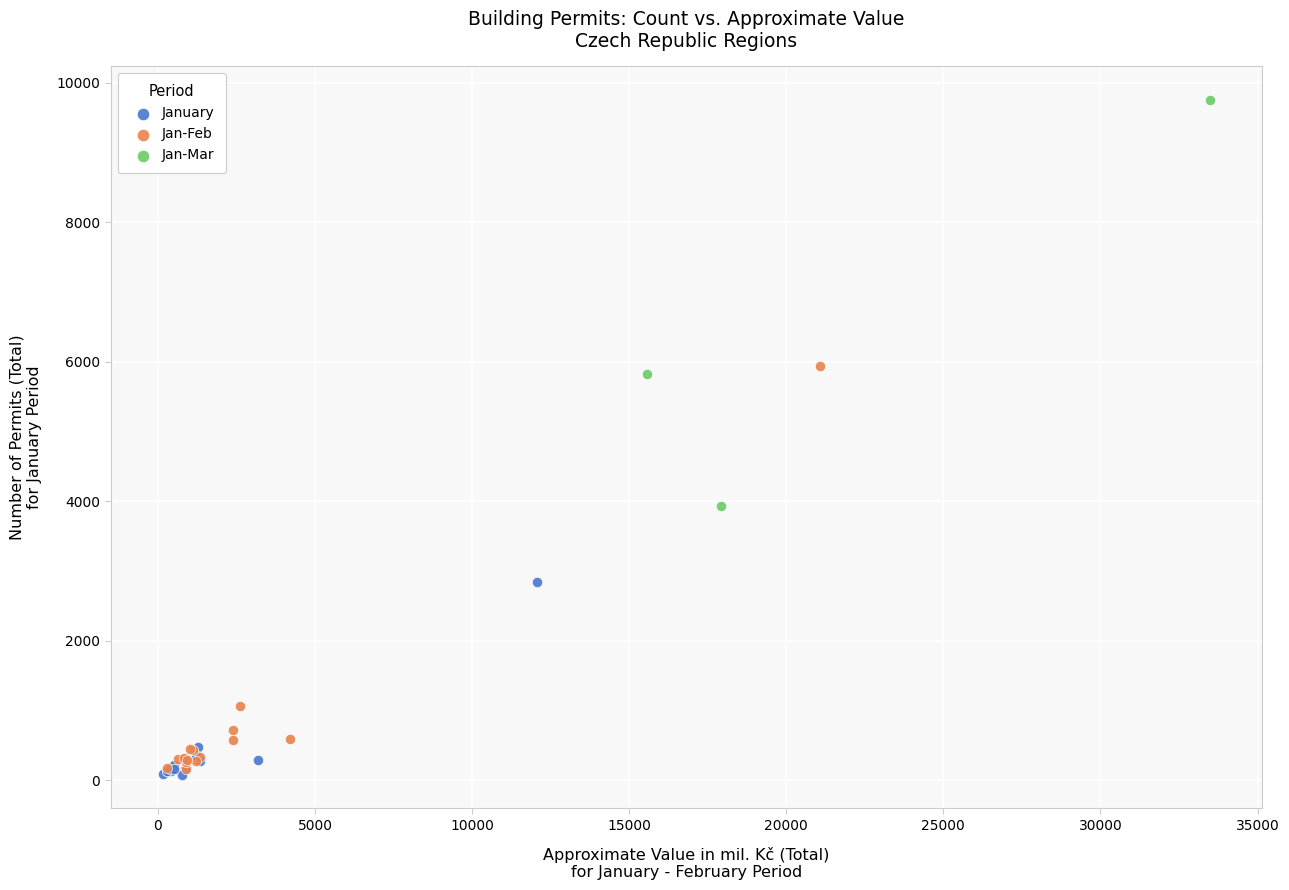

Which series contains the highest Y value?

Jan-Mar